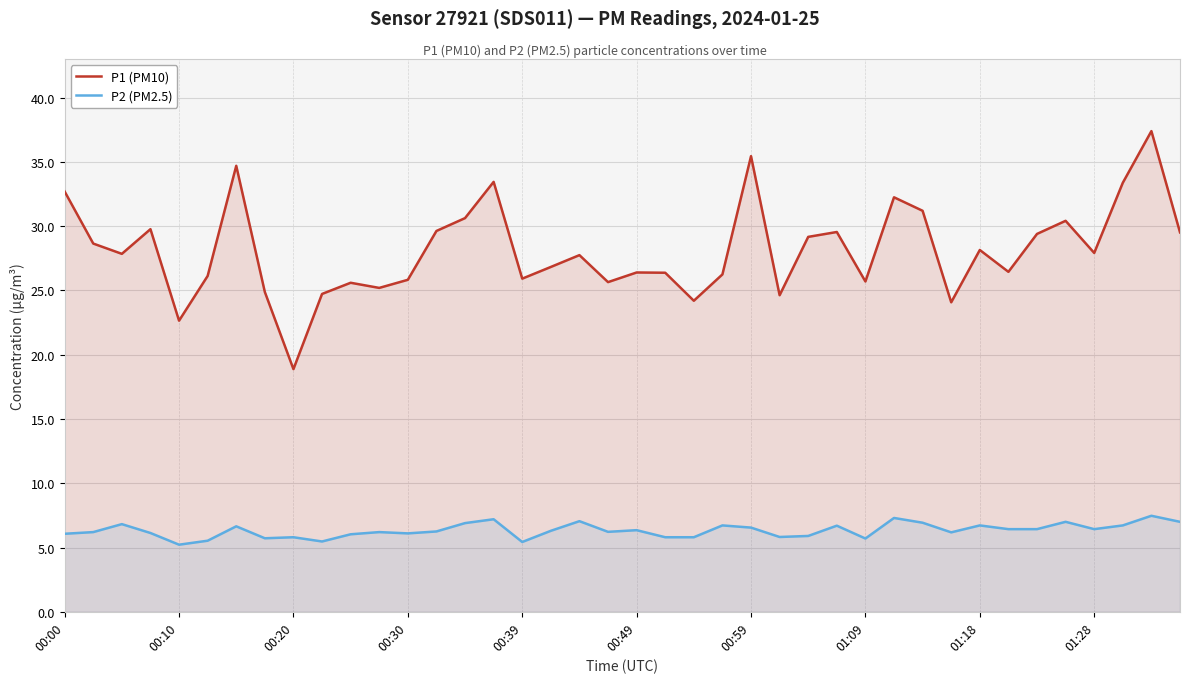

True or false: P2 (PM2.5) and P1 (PM10) intersect in this chart.

False